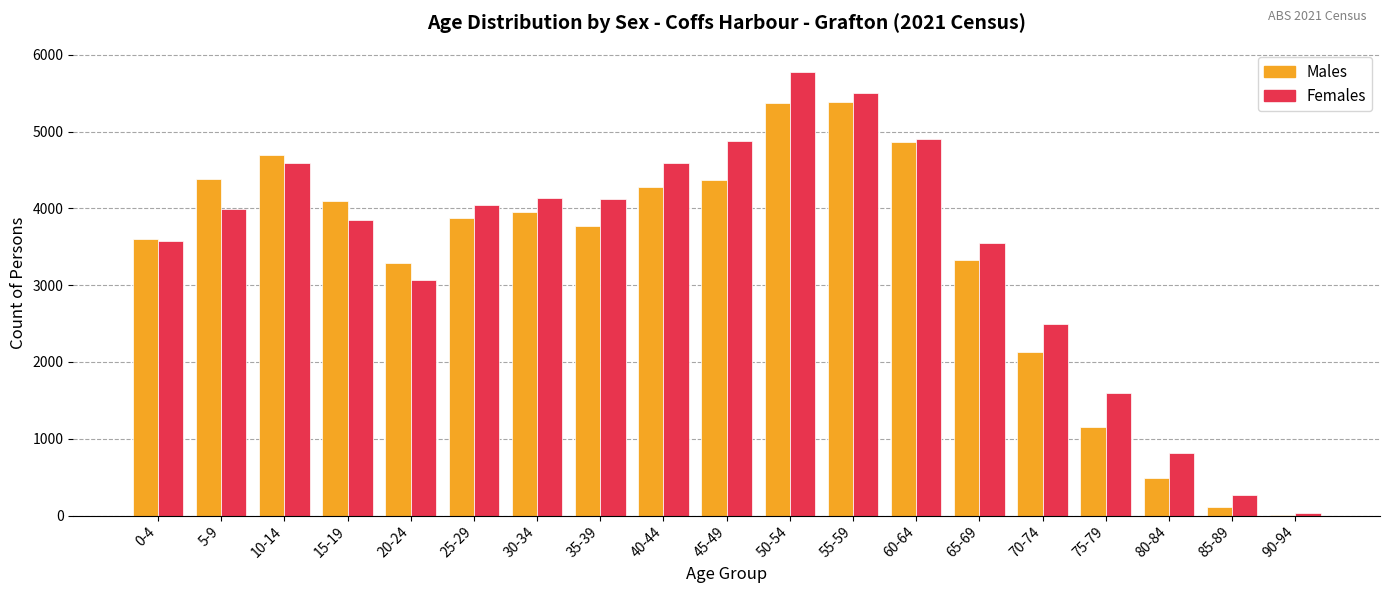

What is the sum of all Males values?

63146